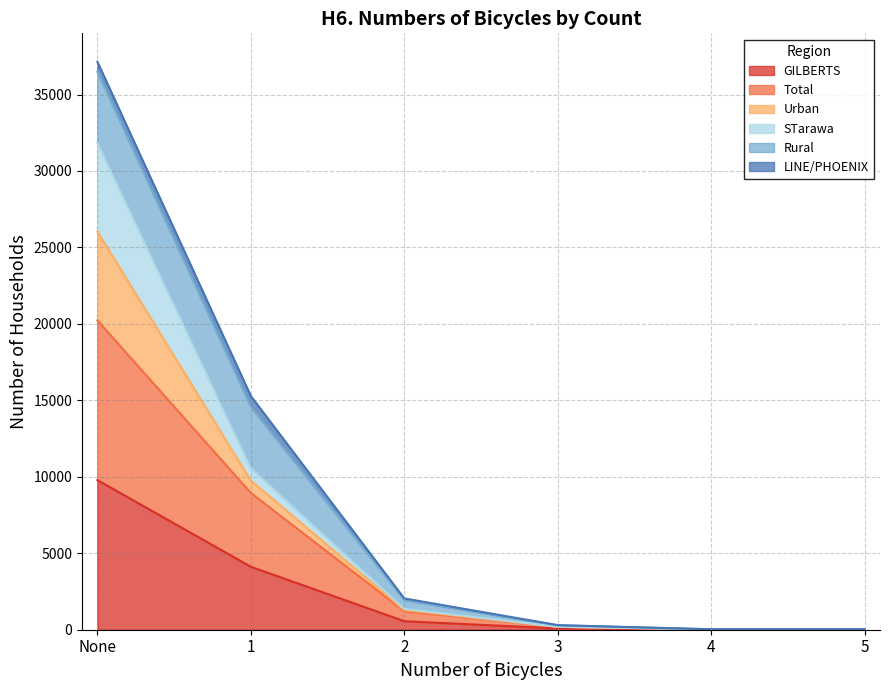

What is the label of the 1st point from the right?

5